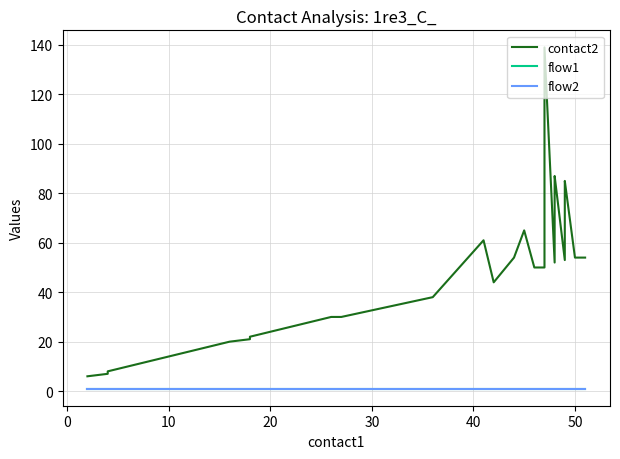

How many lines are shown in the chart?

3